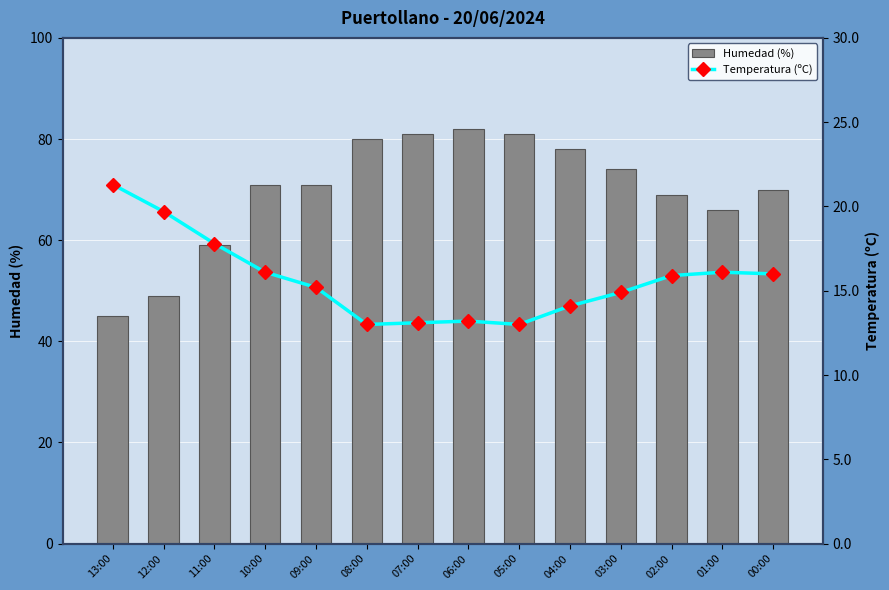

True or false: Humedad (%) has a value of 111.3 at 07:00.

False